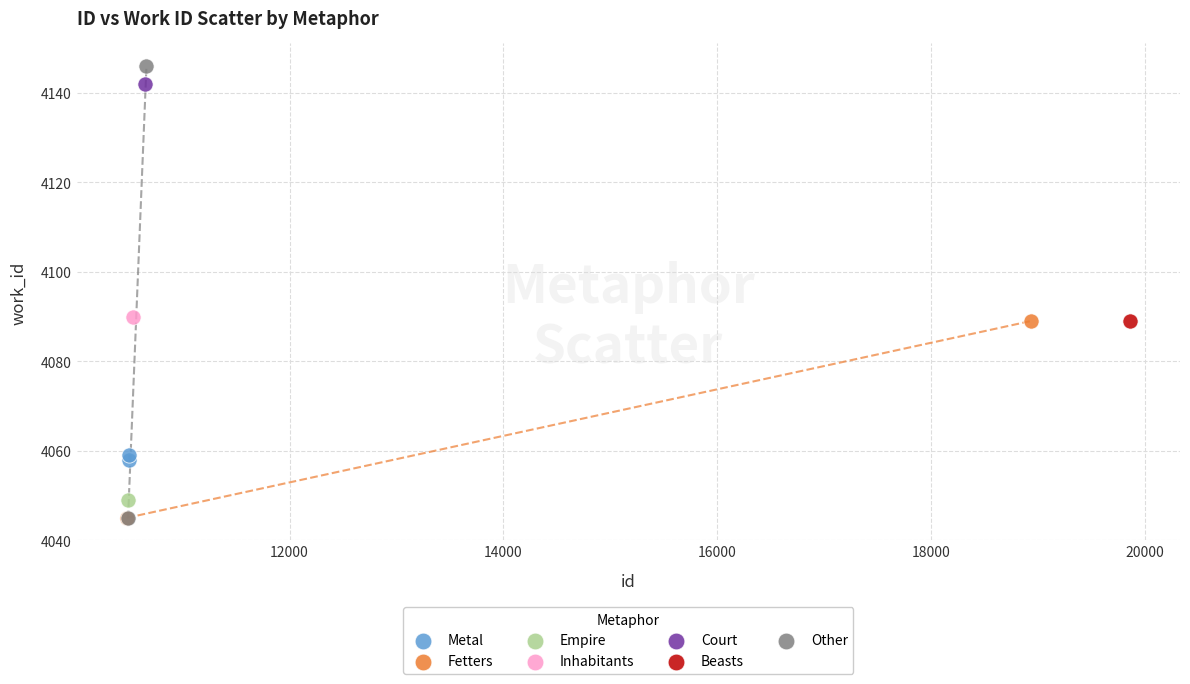

Which series contains the highest Y value?

Other